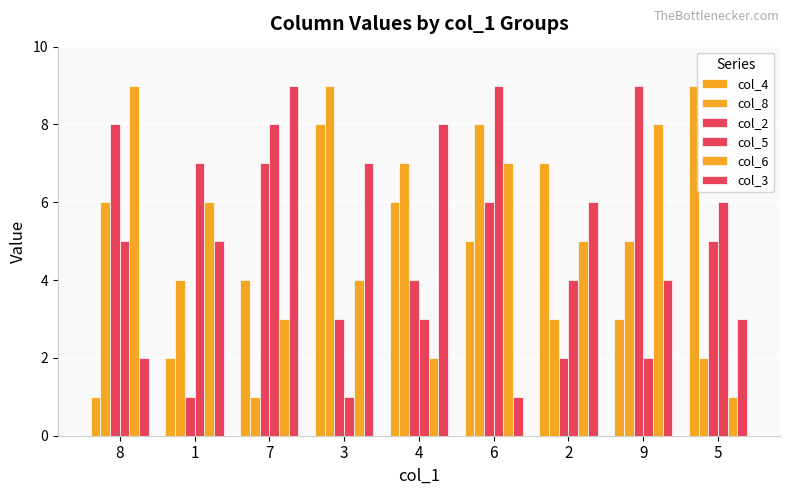

What is the difference between the maximum and minimum values in the col_8 series?

8